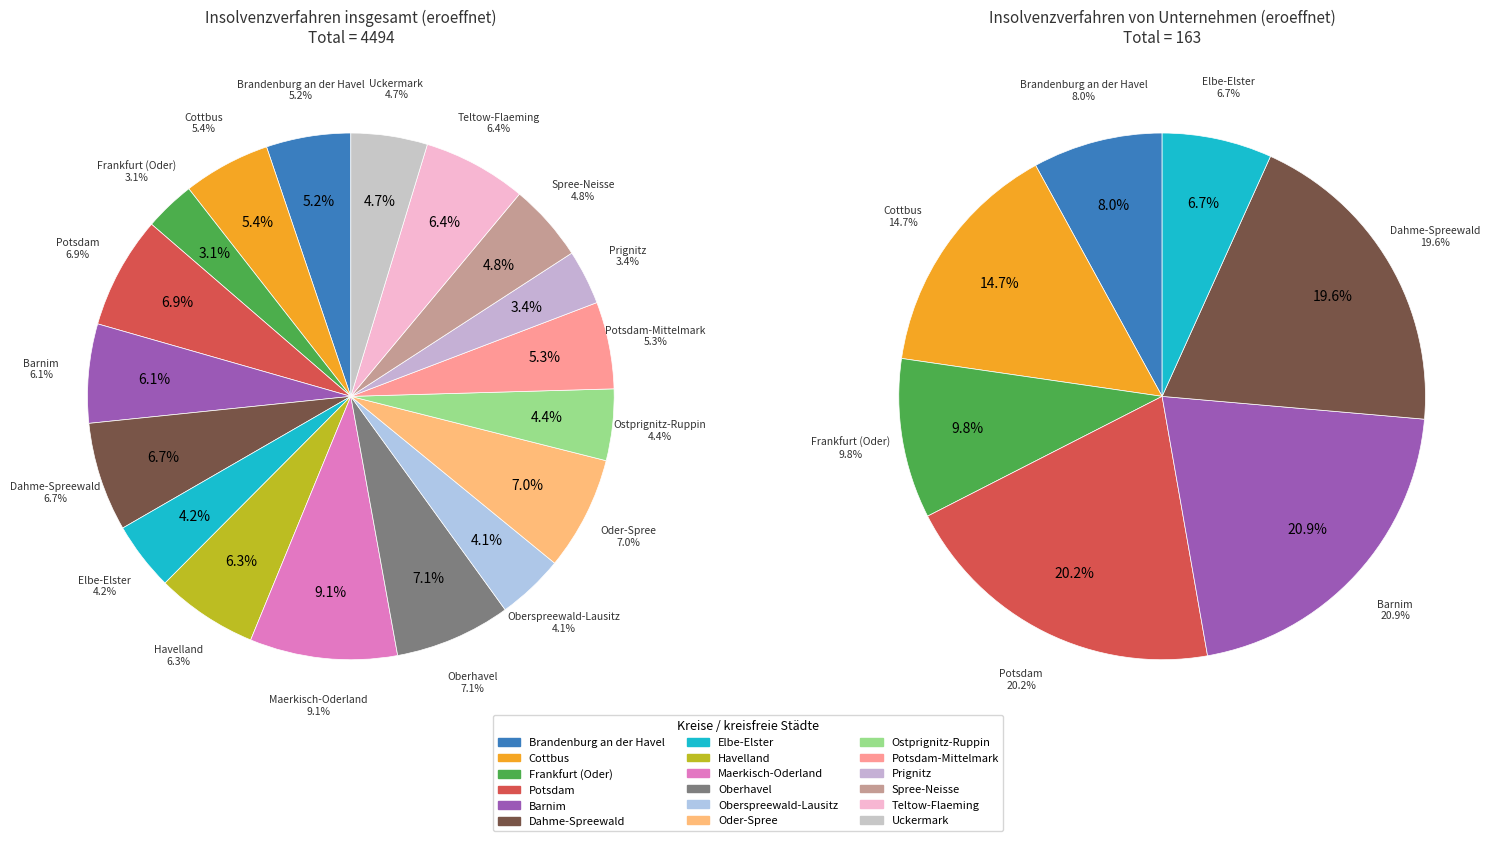

What is the total percentage of 8 and 17?

13.8%